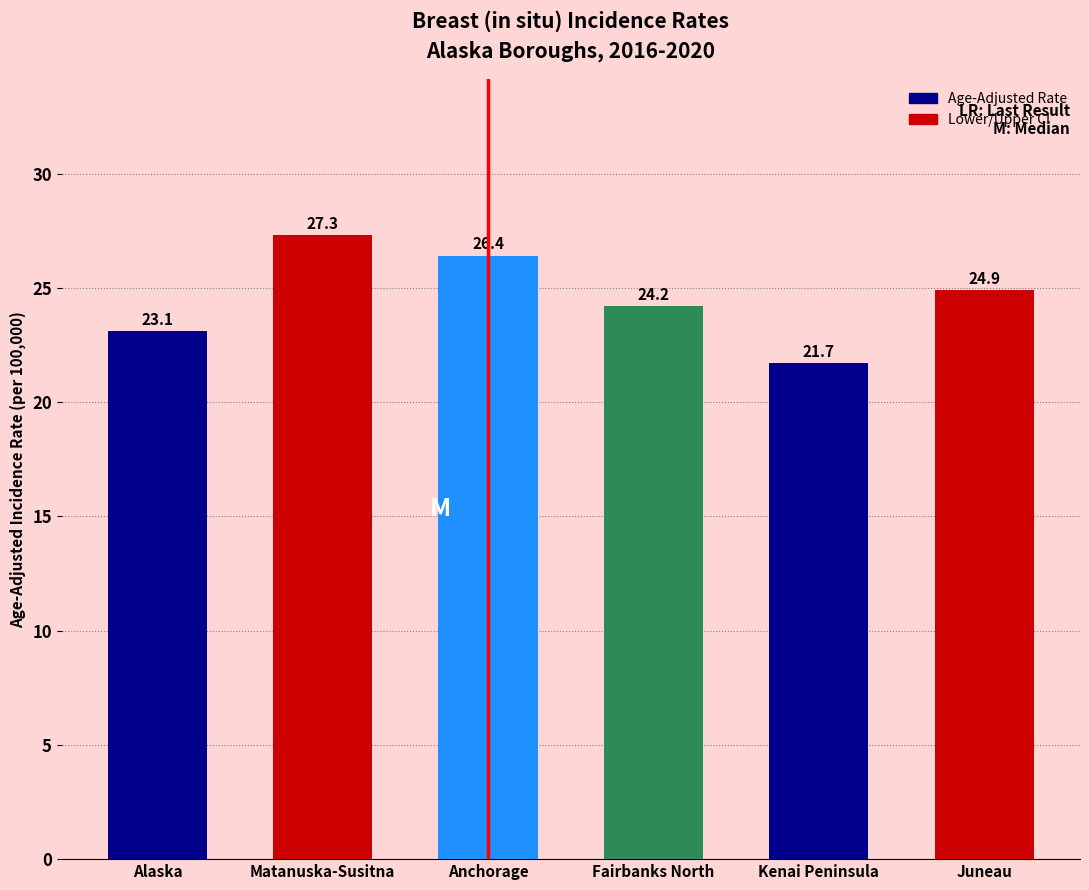

Reading left to right, list all the values displayed in this chart.

Alaska=23.1	Matanuska-Susitna=27.3	Anchorage=26.4	Fairbanks North=24.2	Kenai Peninsula=21.7	Juneau=24.9